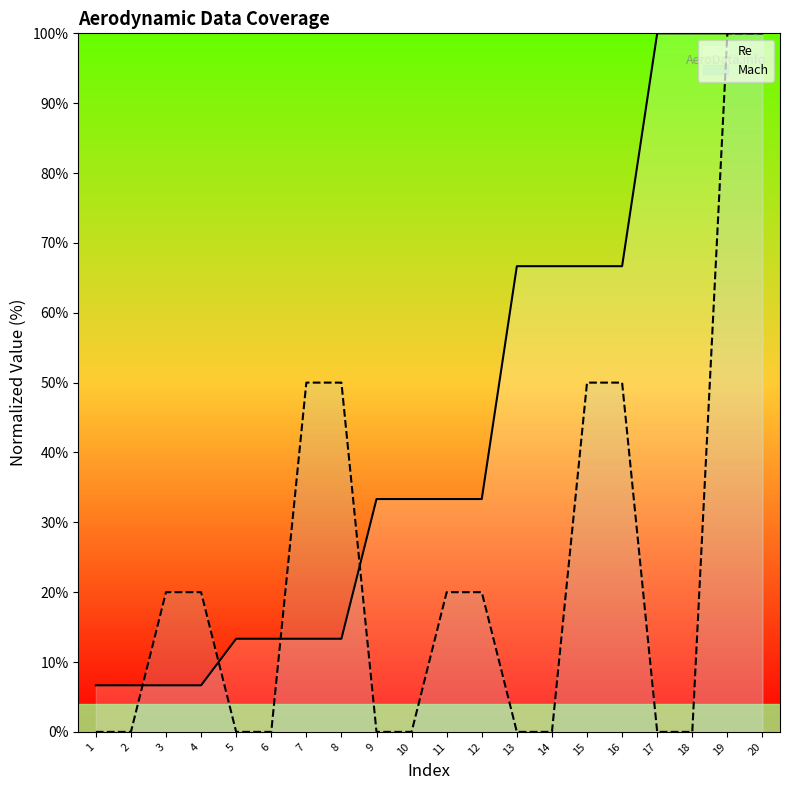

What is the maximum value for Mach?

100.0